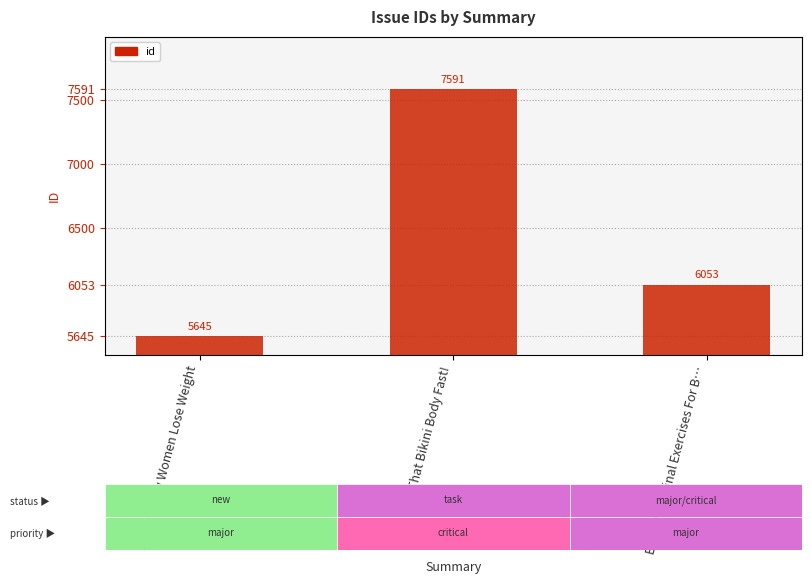

How many values are between 5645 and 7591?

3